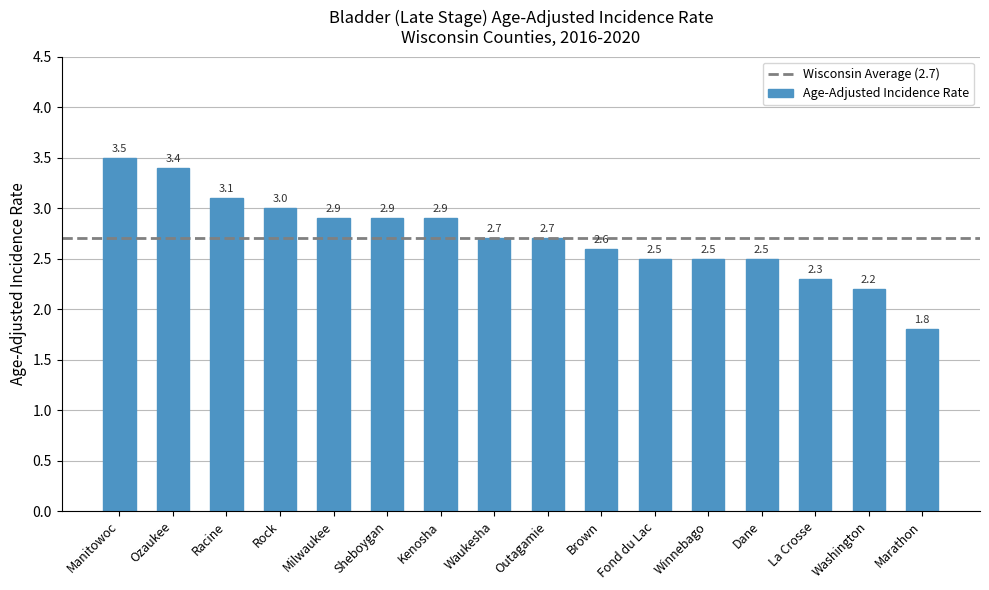

What is the sum of all values?

43.5